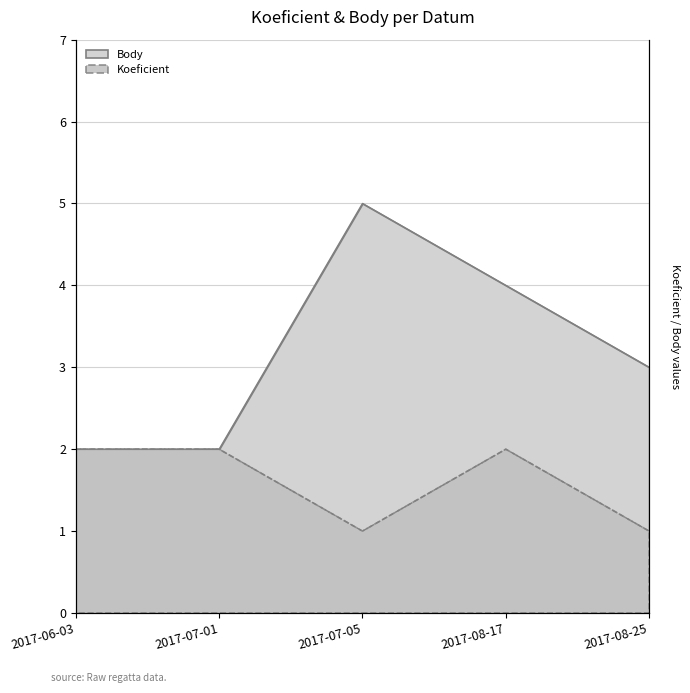

Reading left to right, list all the values displayed in this chart.

Koeficient: 2	2	1	2	1
Body: 2	2	5	4	3